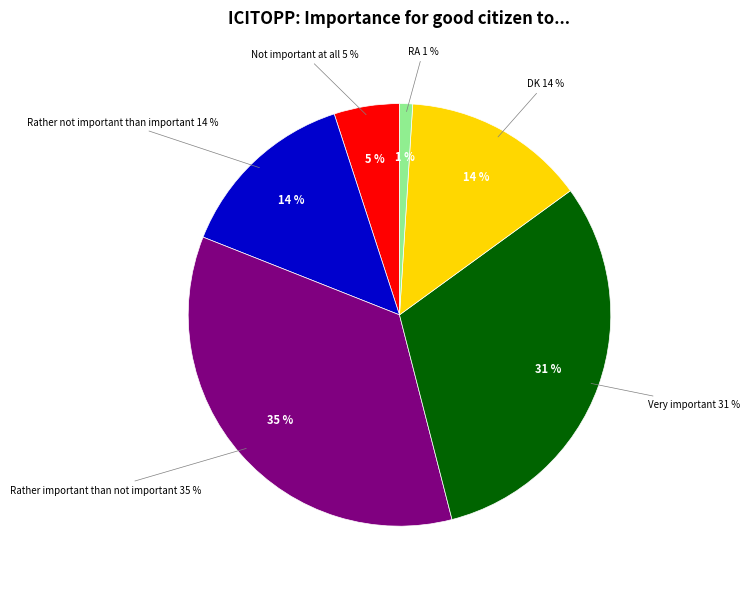

To the nearest percent, what portion does Very important represent?

31%